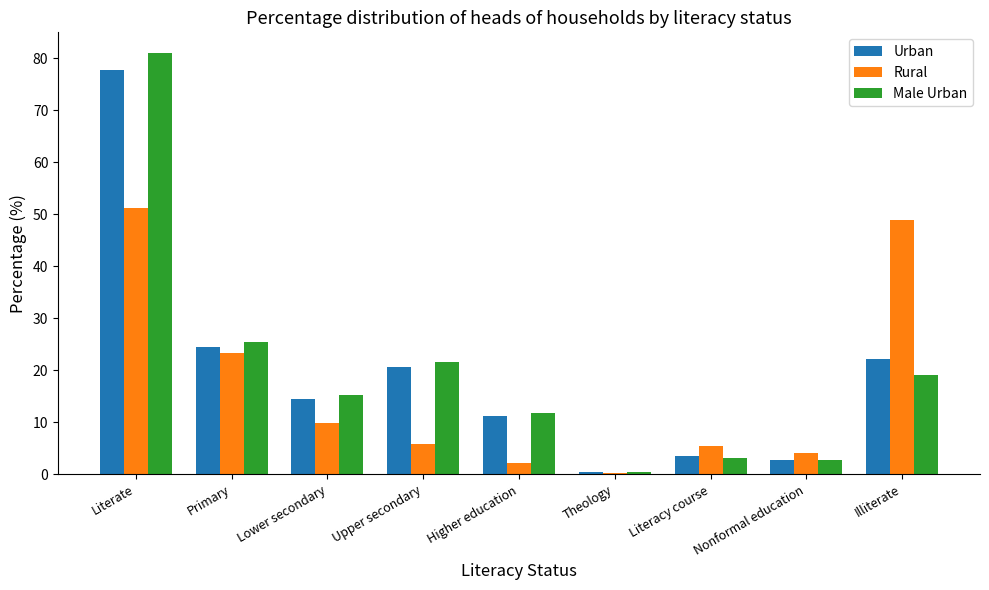

What is the maximum value shown in the chart?

80.9